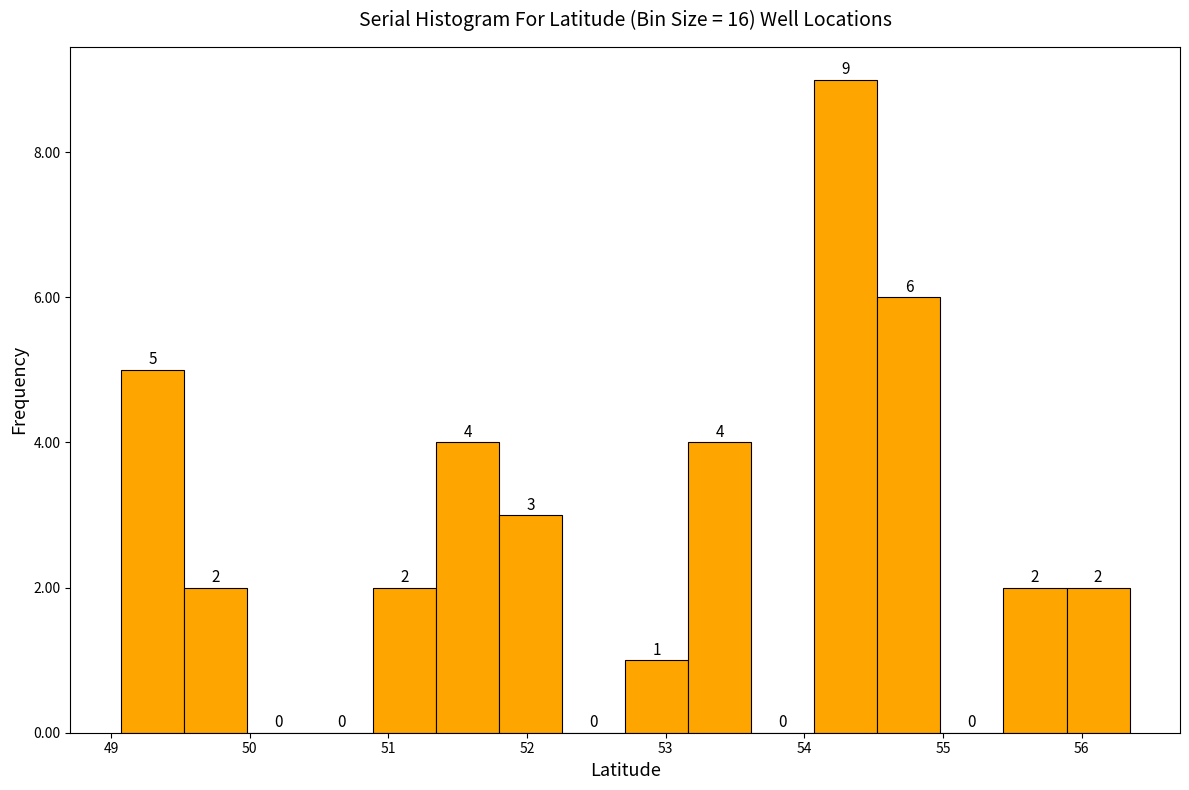

Reading left to right, transcribe this chart: for each bar, give the range it covers on the x-axis and its height. The bar edges are not printed on the chart, so give them approximately, as read against the axis.

49.1 to 49.5: 5
49.5 to 50.0: 2
50.0 to 50.4: 0
50.4 to 50.9: 0
50.9 to 51.3: 2
51.3 to 51.8: 4
51.8 to 52.3: 3
52.3 to 52.7: 0
52.7 to 53.2: 1
53.2 to 53.6: 4
53.6 to 54.1: 0
54.1 to 54.5: 9
54.5 to 55.0: 6
55.0 to 55.4: 0
55.4 to 55.9: 2
55.9 to 56.3: 2